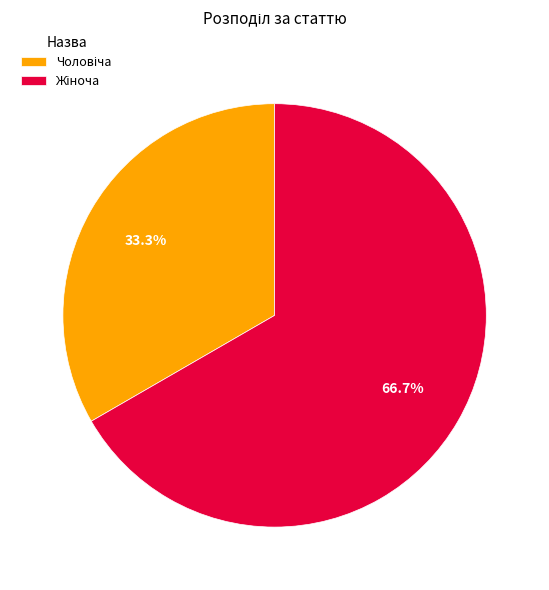

Is there a majority slice in this chart?

Yes